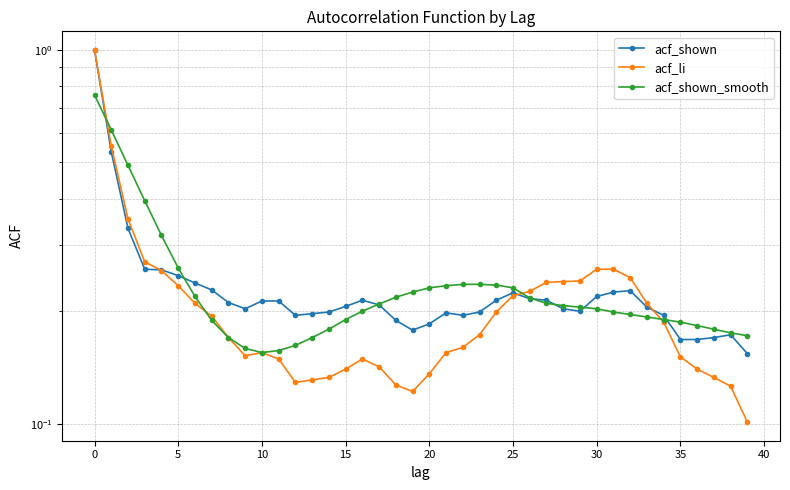

What is the average value of the acf_li series?

0.2